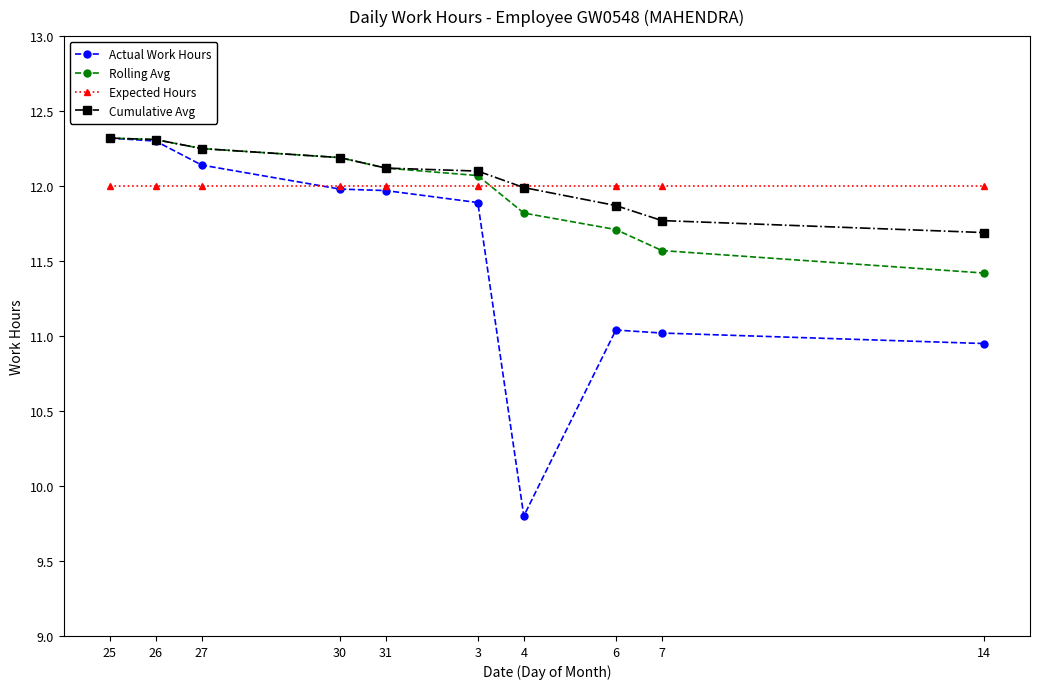

Which series ends up on top after the final intersection of Actual Work Hours and Expected Hours?

Expected Hours